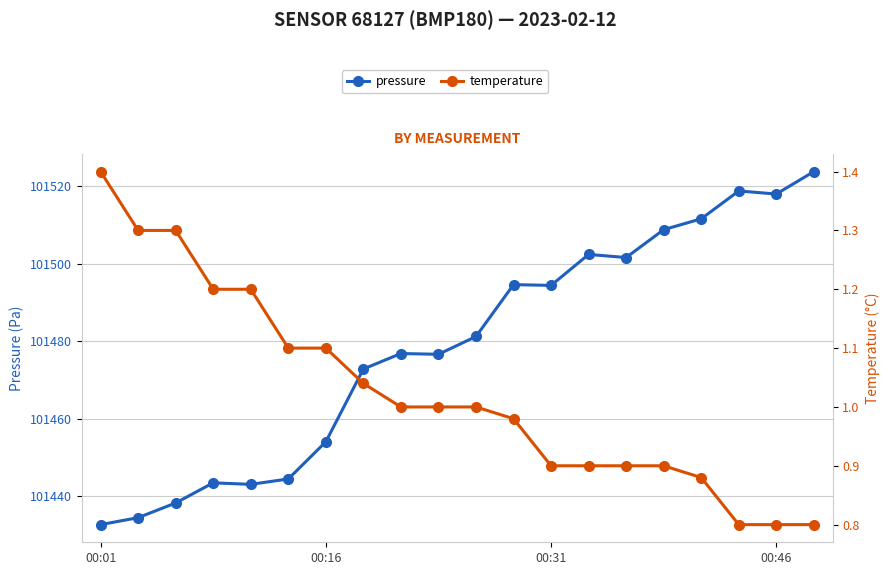

Reading right to left, extract all data points from this chart.

pressure: 101523.8	101518.0	101518.8	101511.6	101508.8	101501.6	101502.4	101494.4	101494.6	101481.2	101476.6	101476.8	101472.8	101454.0	101444.4	101443.0	101443.4	101438.2	101434.4	101432.6
temperature: 0.8	0.8	0.8	0.9	0.9	0.9	0.9	0.9	1.0	1.0	1.0	1.0	1.0	1.1	1.1	1.2	1.2	1.3	1.3	1.4